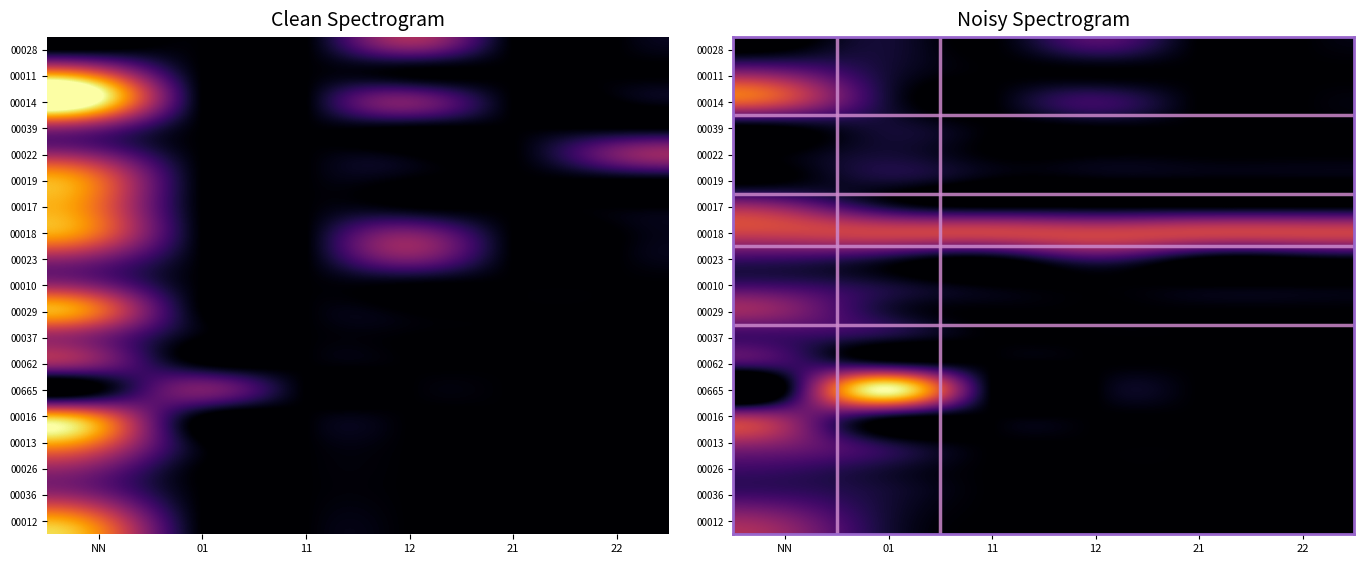

Which series has the largest range (max minus min)?

00014